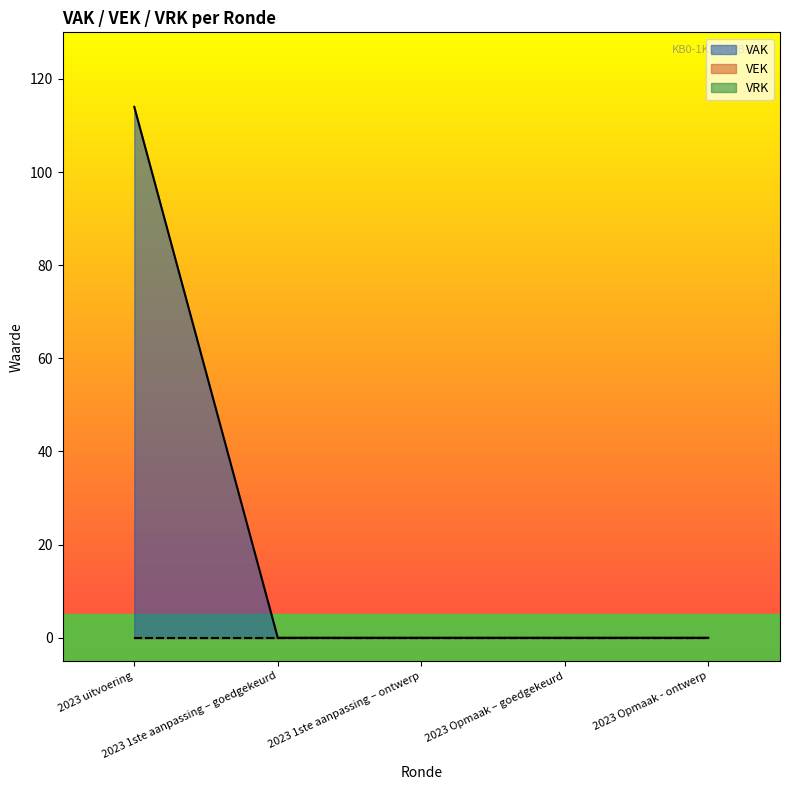

What position from the right is 2023 Opmaak – goedgekeurd?

2